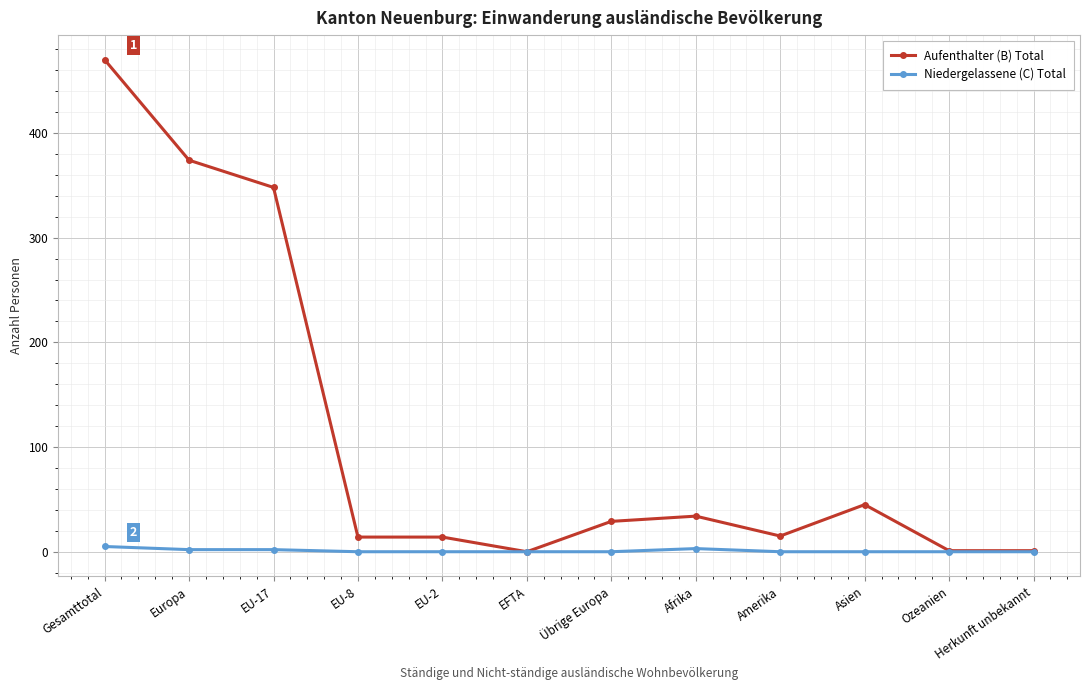

List the series in order of their overall mean, highest first.

Aufenthalter (B) Total, Niedergelassene (C) Total